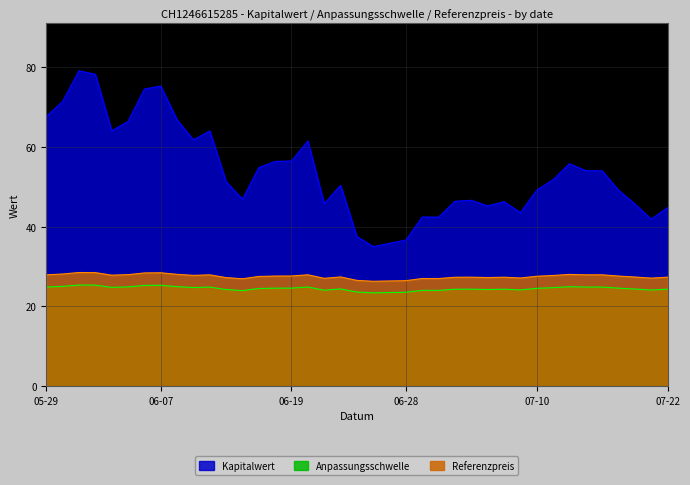

How many data points in Anpassungsschwelle are above 24?

34